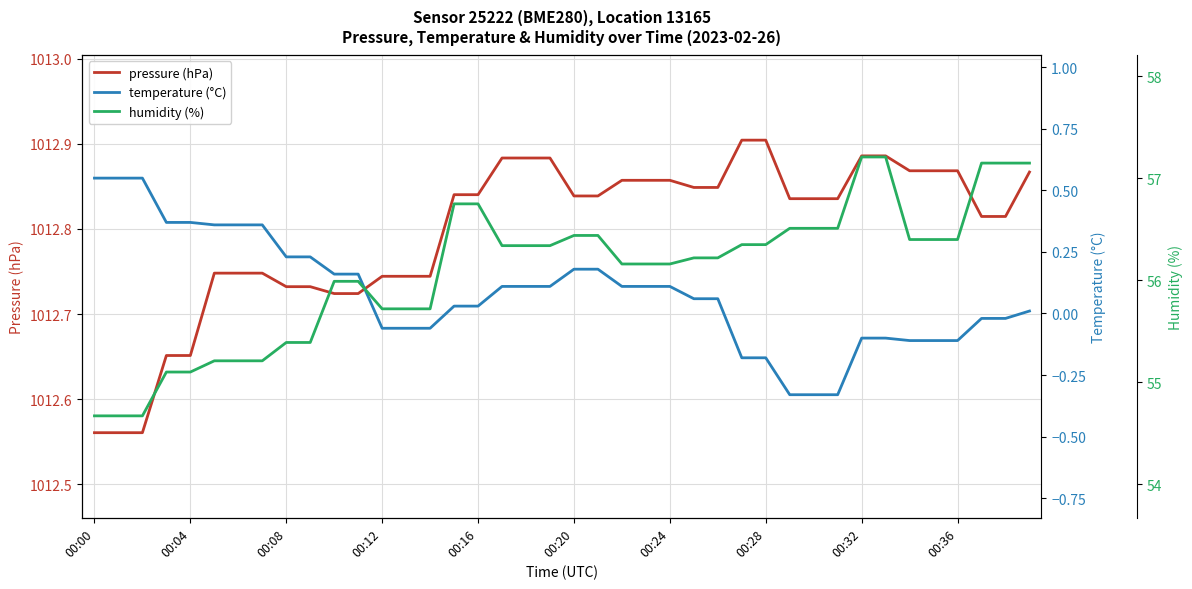

Where does the temperature (°C) series first go above 0?

00:00